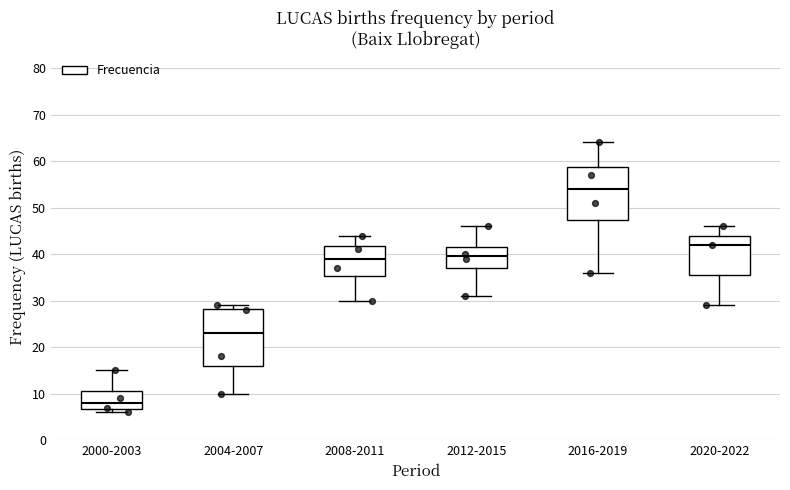

Reading left to right, read every box against the y-axis: the position of its median line, the range the box covers, and the ends of its whiskers. The values are not printed on the chart, so give them approximately, as read against the axis.

2000-2003: median 8, box 7 to 11, whiskers 6 to 15
2004-2007: median 23, box 16 to 28, whiskers 10 to 29
2008-2011: median 39, box 35 to 42, whiskers 30 to 44
2012-2015: median 40, box 37 to 42, whiskers 31 to 46
2016-2019: median 54, box 47 to 59, whiskers 36 to 64
2020-2022: median 42, box 36 to 44, whiskers 29 to 46